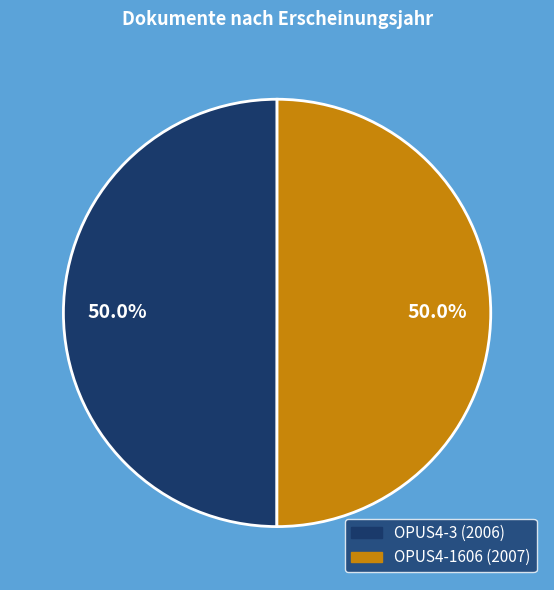

What percentage do OPUS4-3 and OPUS4-1606 together represent?

100.0%